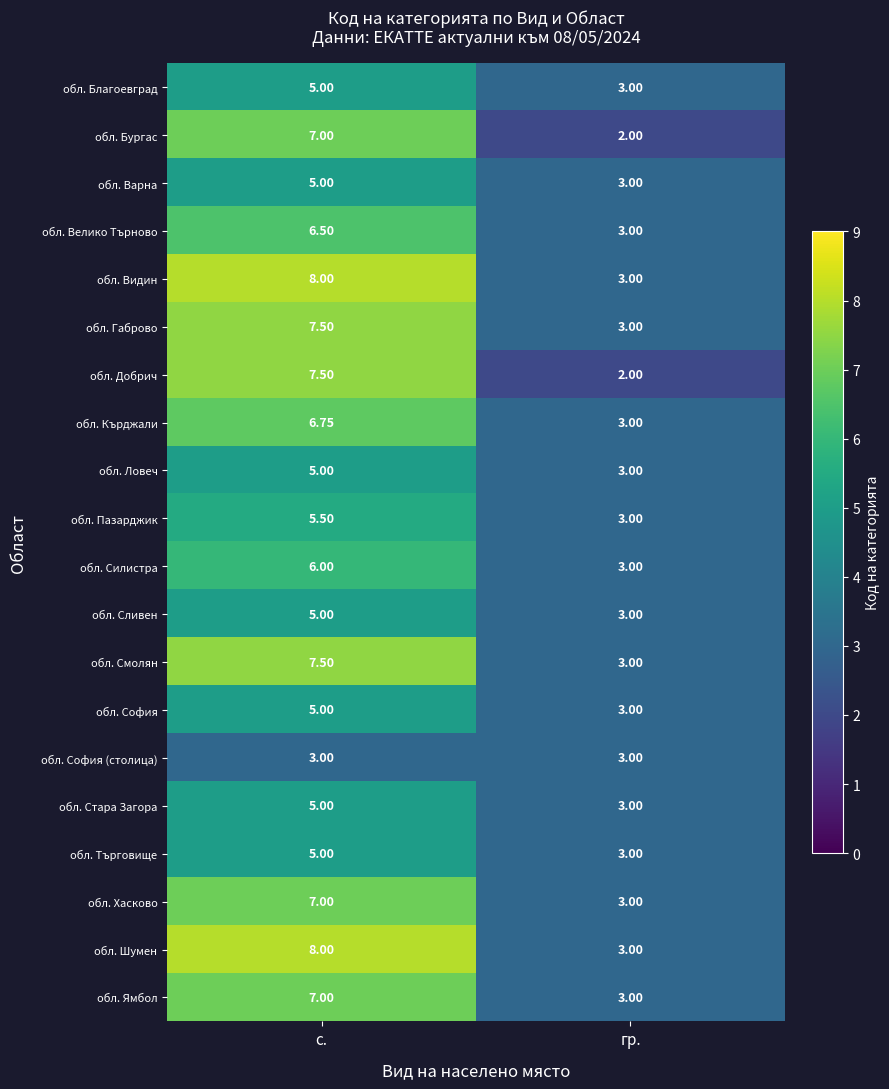

List the labels in order of обл. Силистра value, smallest first.

гр., с.